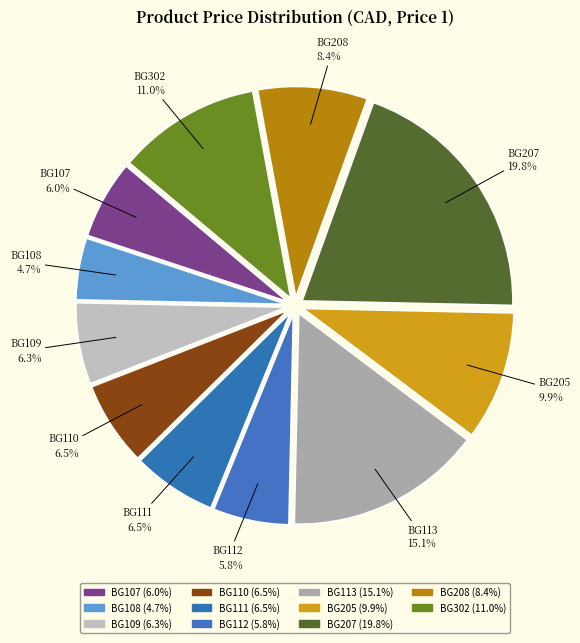

Between BG109 and BG207, which is larger?

BG207